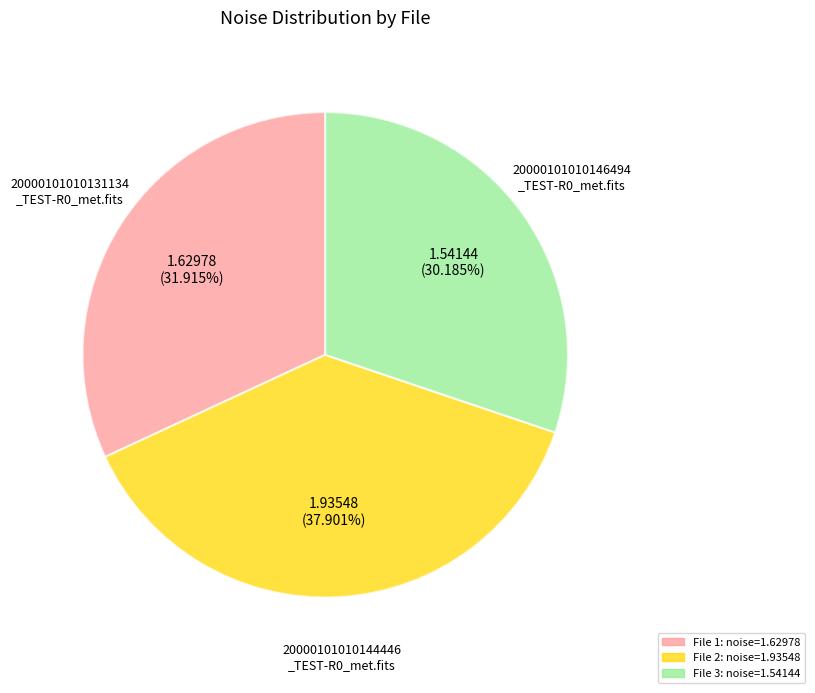

Count the number of slices in the pie.

3